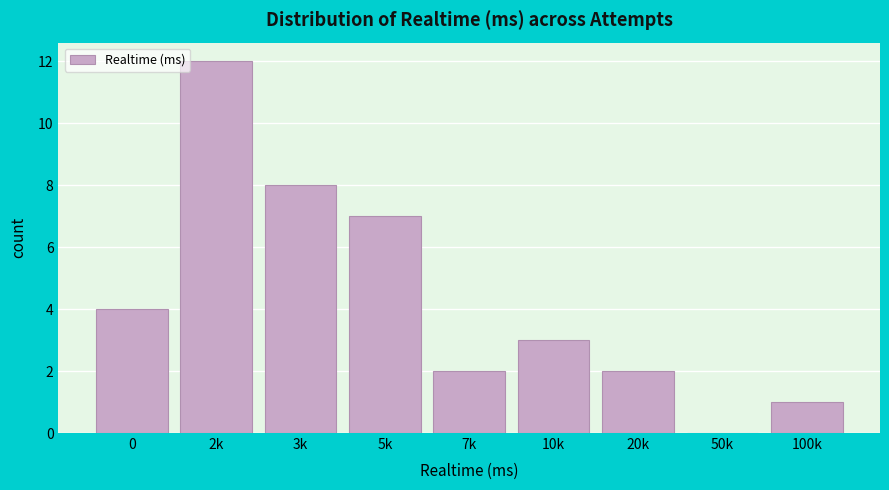

Reading right to left, transcribe all the data shown in this chart.

100k=1	50k=0	20k=2	10k=3	7k=2	5k=7	3k=8	2k=12	0=4